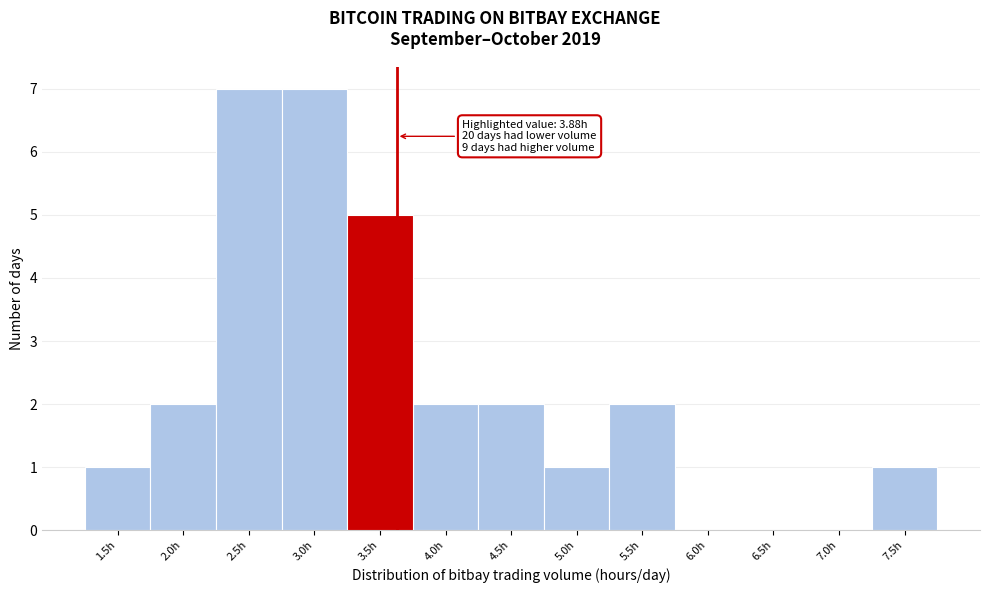

Reading right to left, list all the values displayed in this chart.

7.5h=1	7.0h=0	6.5h=0	6.0h=0	5.5h=2	5.0h=1	4.5h=2	4.0h=2	3.5h=5	3.0h=7	2.5h=7	2.0h=2	1.5h=1